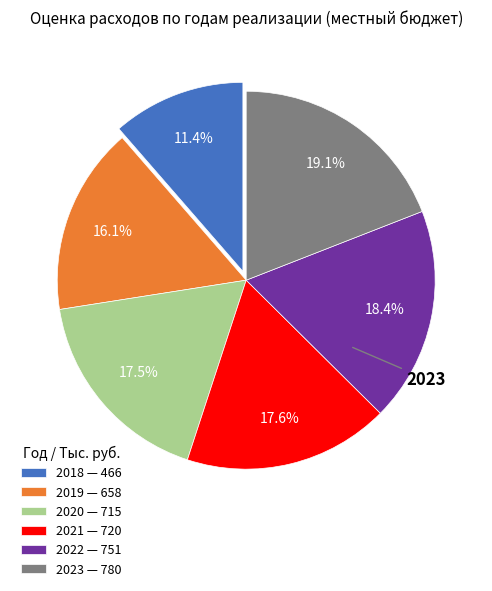

Which category has the smallest portion of the pie?

2018